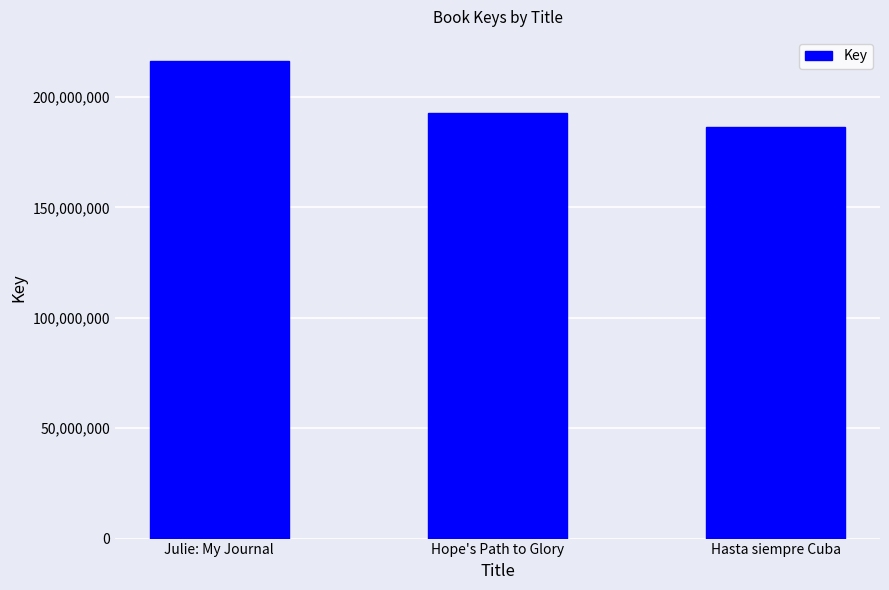

Does the chart contain stacked bars?

No